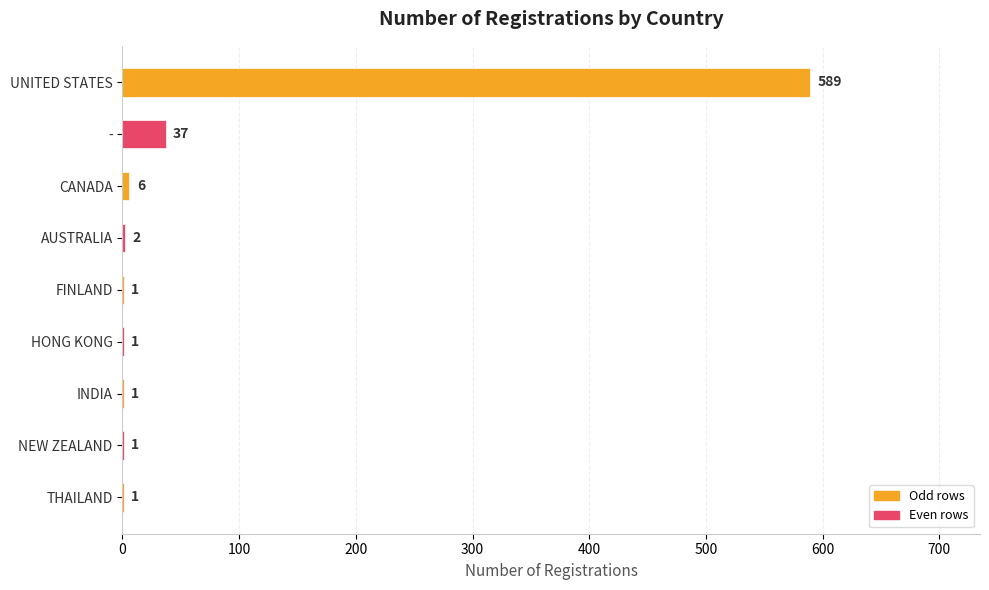

What is the greatest value displayed?

589